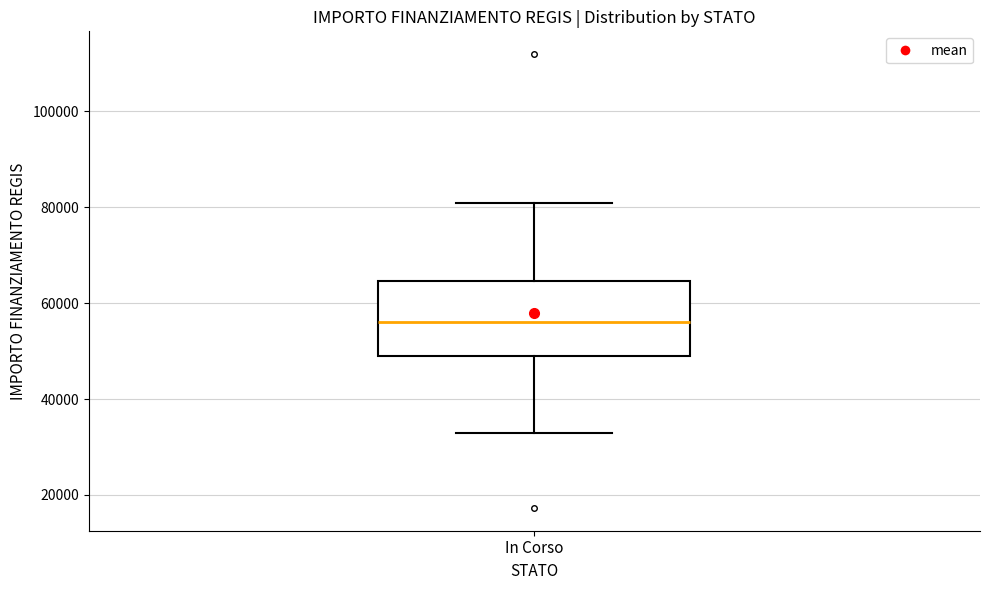

Transcribe this box plot: give where the median line is, the range the box spans, and where the two whiskers end, as read against the y-axis. The values are not printed on the chart, so give them approximately, as read against the axis.

median 56000, box 50000 to 64000, whiskers 32000 to 80000